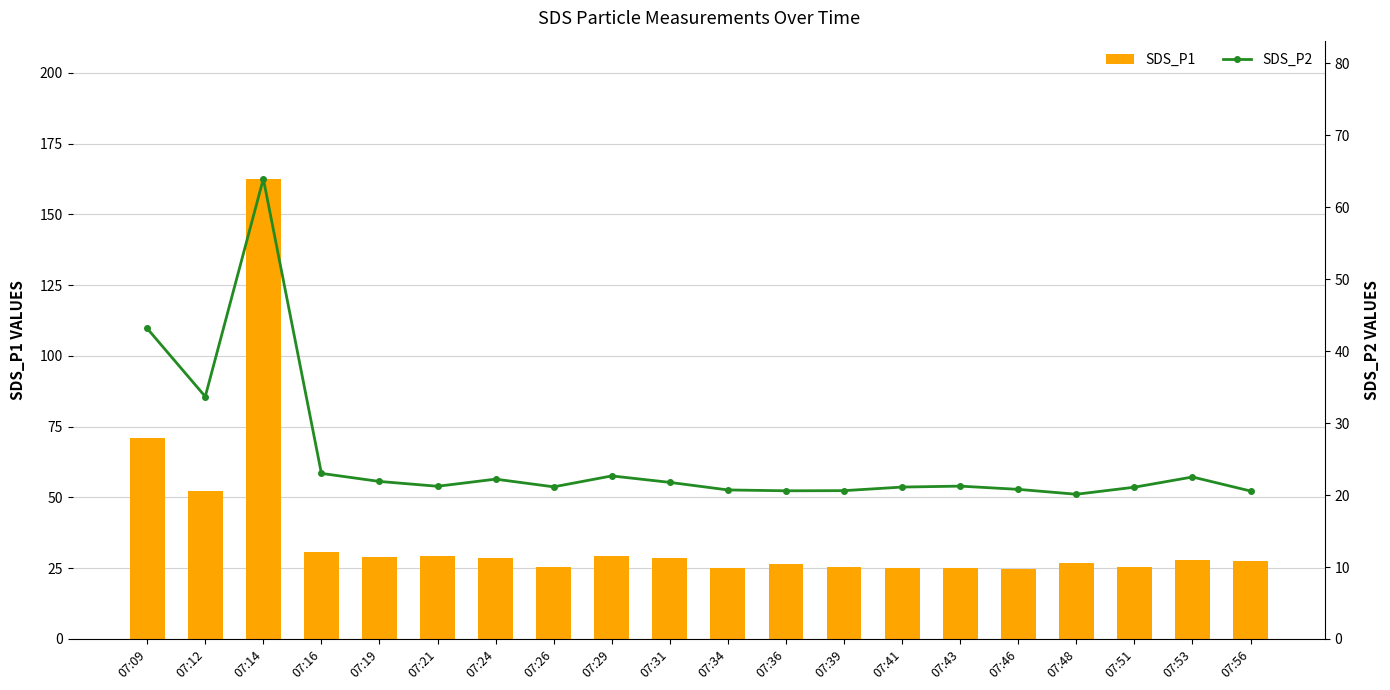

What is the sum of the SDS_P1 values at 07:41 and 07:16?

56.1